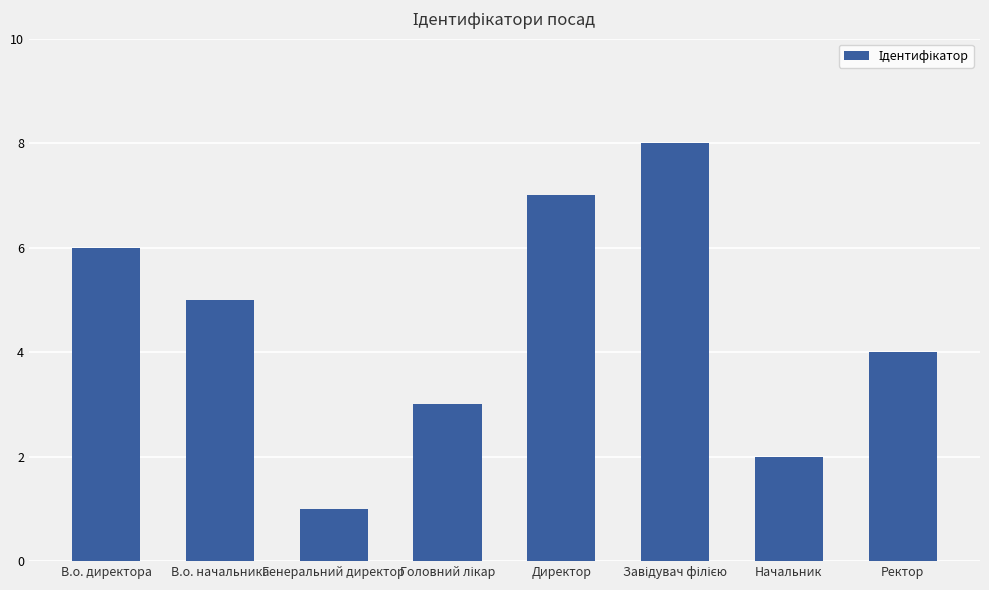

What is the ratio of the value at Начальник to the value at В.о. директора?

0.3